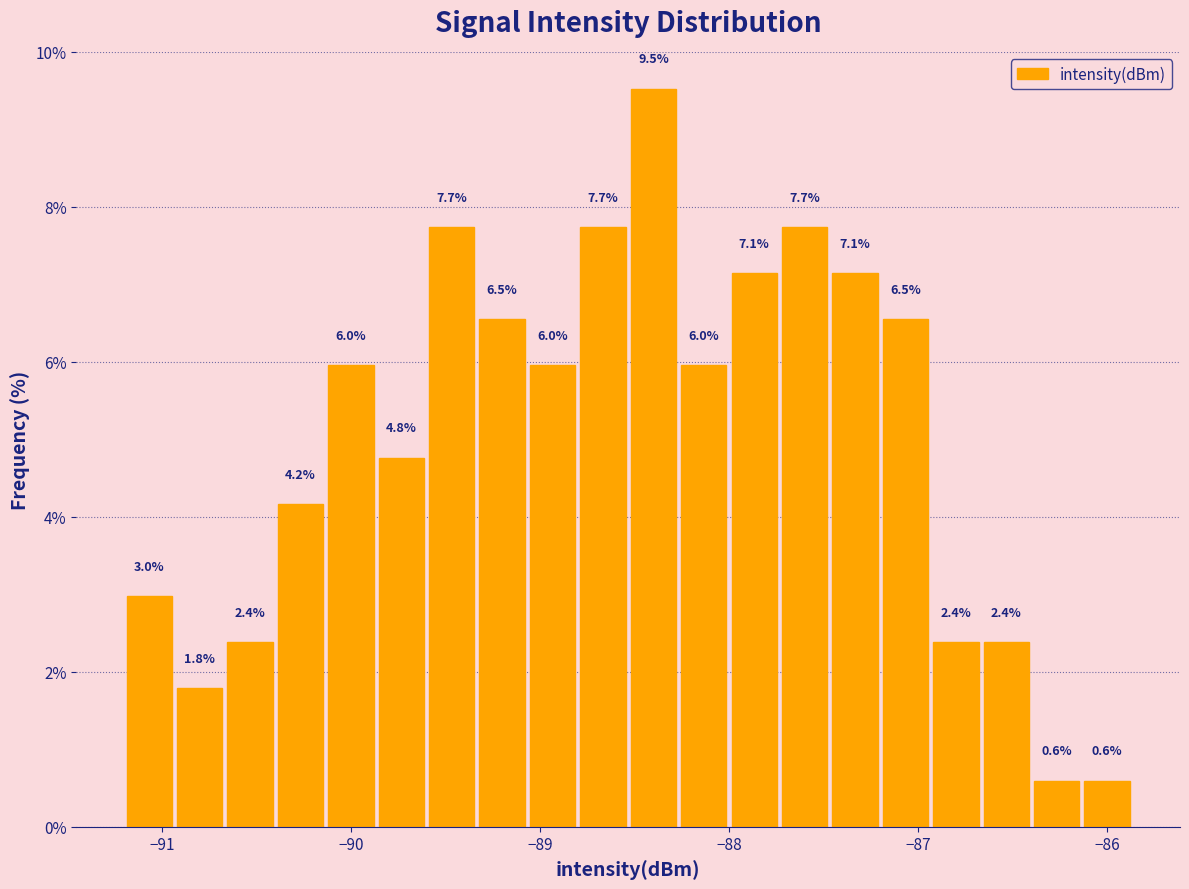

Around what value on the x-axis is the tallest bar? Give the approximate position of its centre, as read against the axis.

-88.4